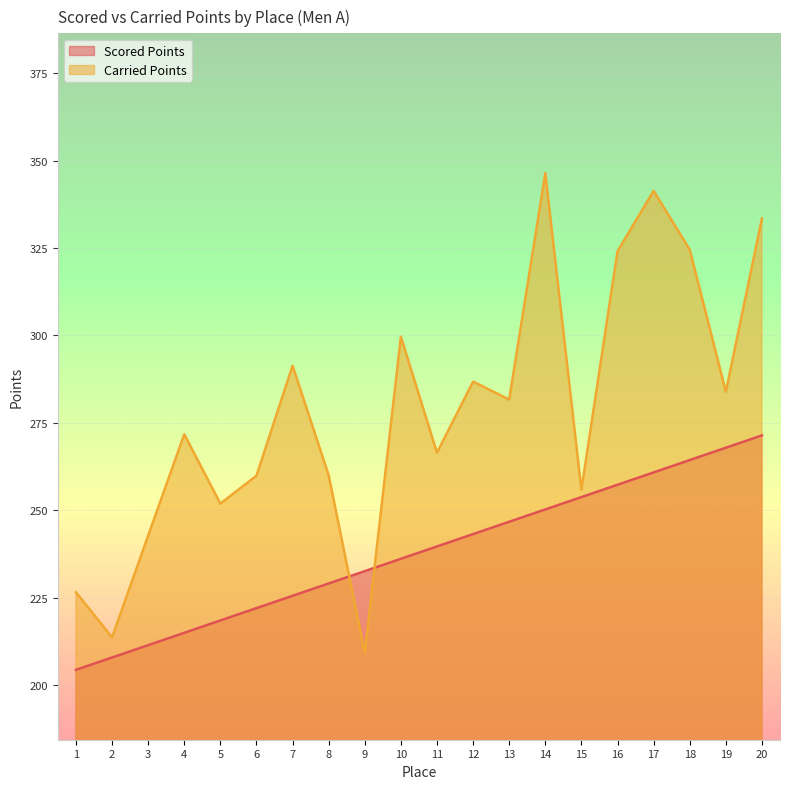

Does the chart display data point markers on the line(s)?

No